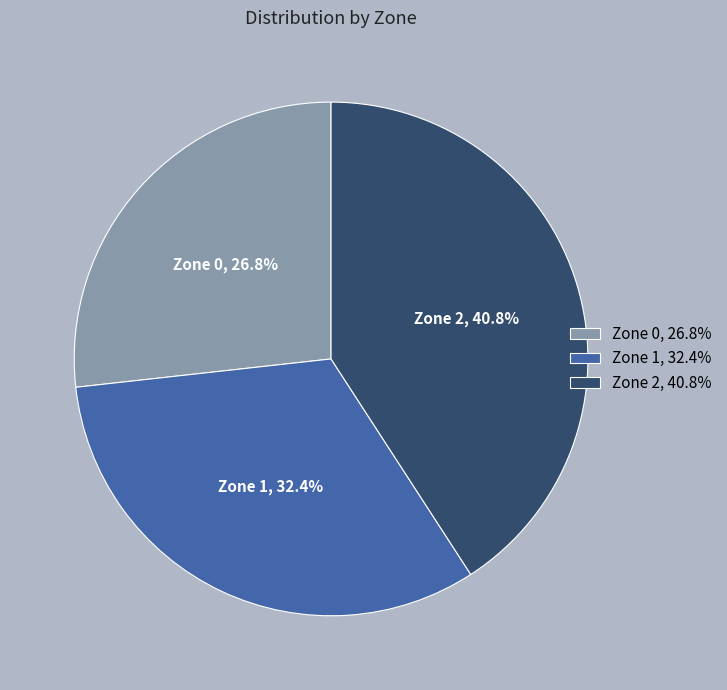

Is it true that Zone 1 is 39% of the pie?

False